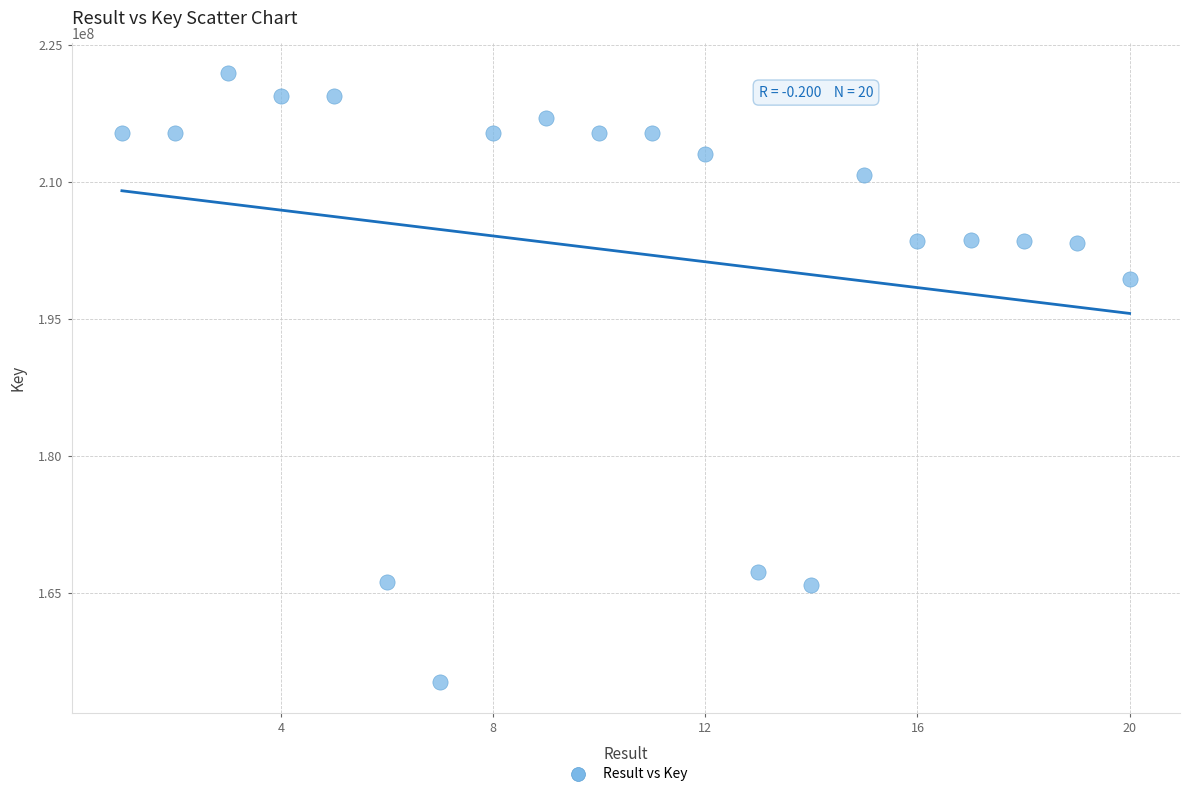

What Y value in the scatter plot is closest to 188543204?

199398869